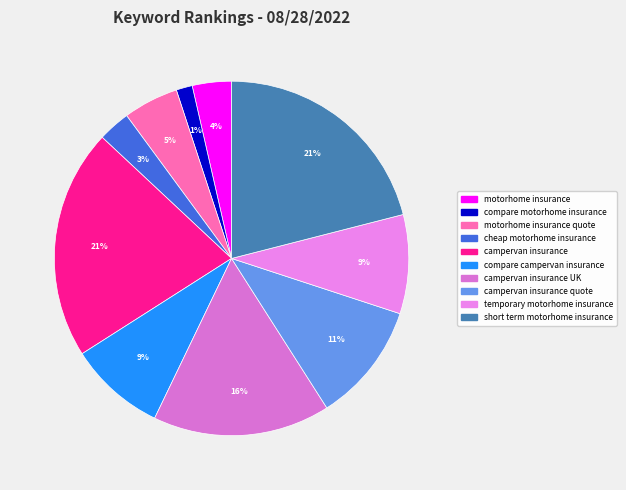

Is there any slice that represents more than half of the pie?

No